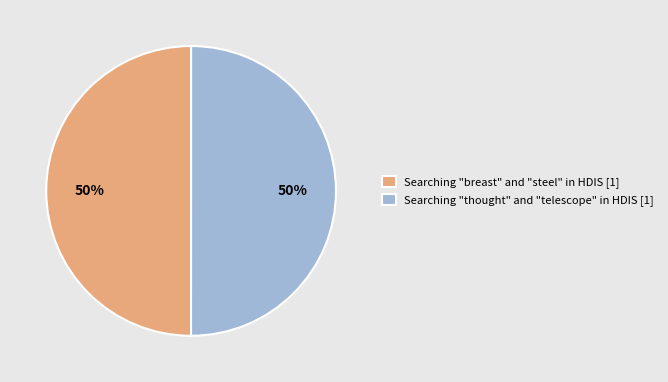

To the nearest percent, what percentage of the pie is Searching "thought" and "telescope" in HDIS [1]?

50%